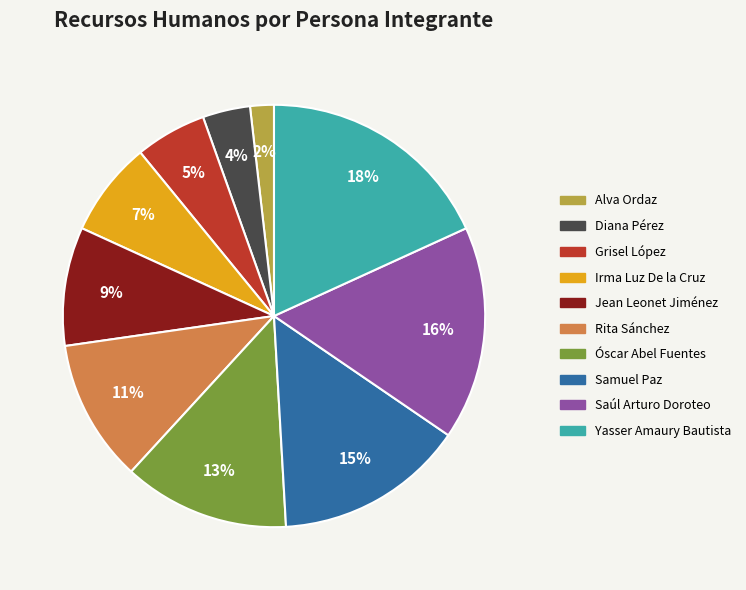

Between Saúl Arturo Doroteo and Irma Luz De la Cruz, which is larger?

Saúl Arturo Doroteo